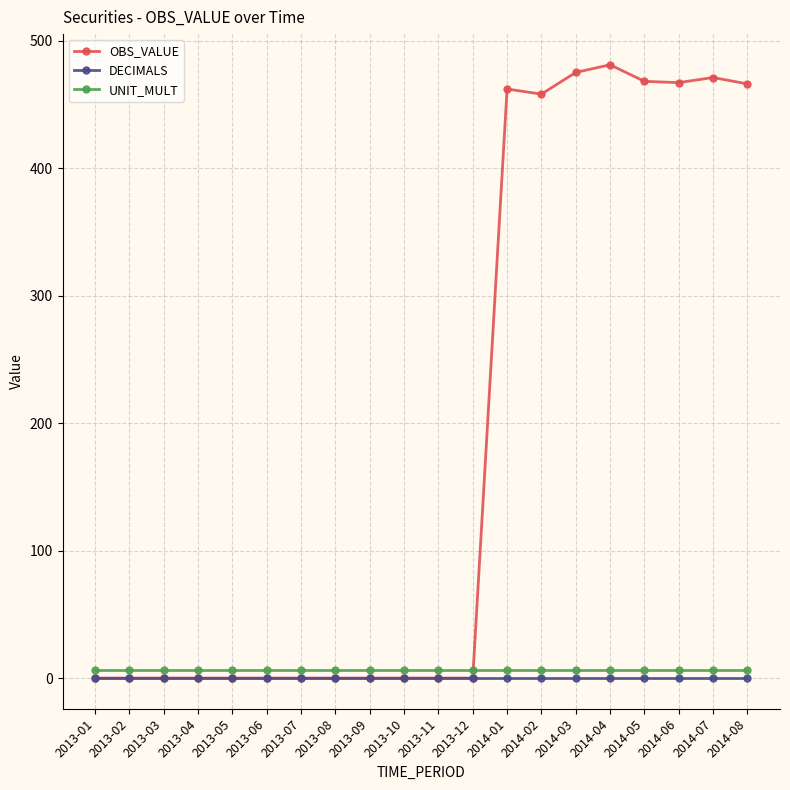

At how many categories does at least one series exceed 158?

8